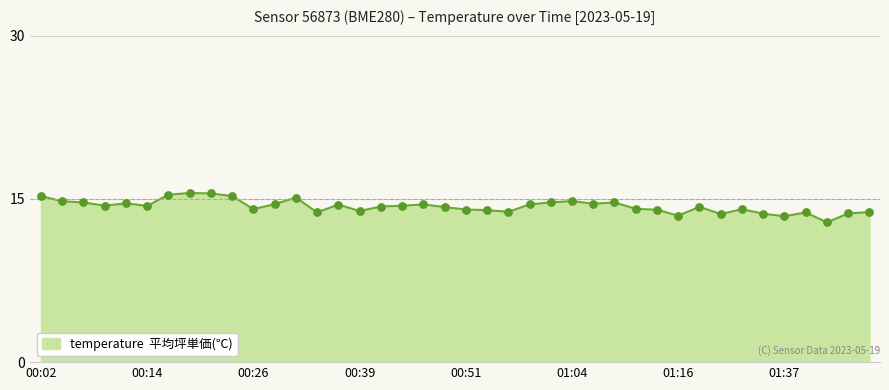

What is the difference between the maximum and minimum values?

2.7